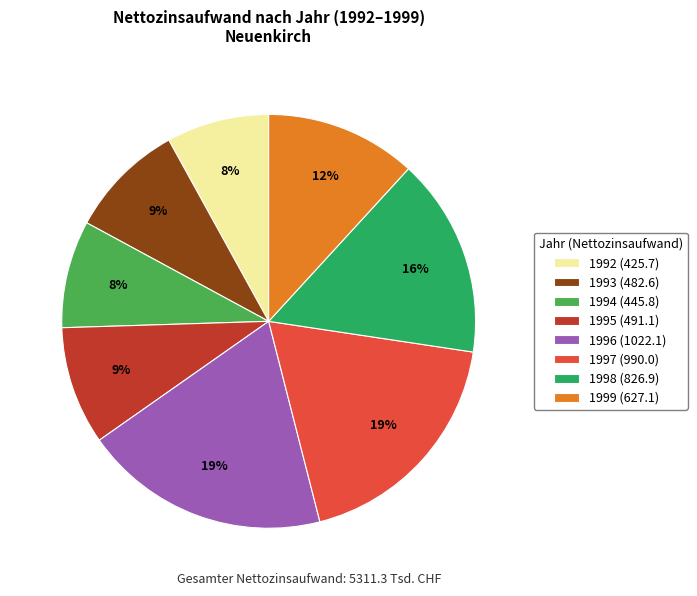

To the nearest percent, what is the average slice percentage?

12%